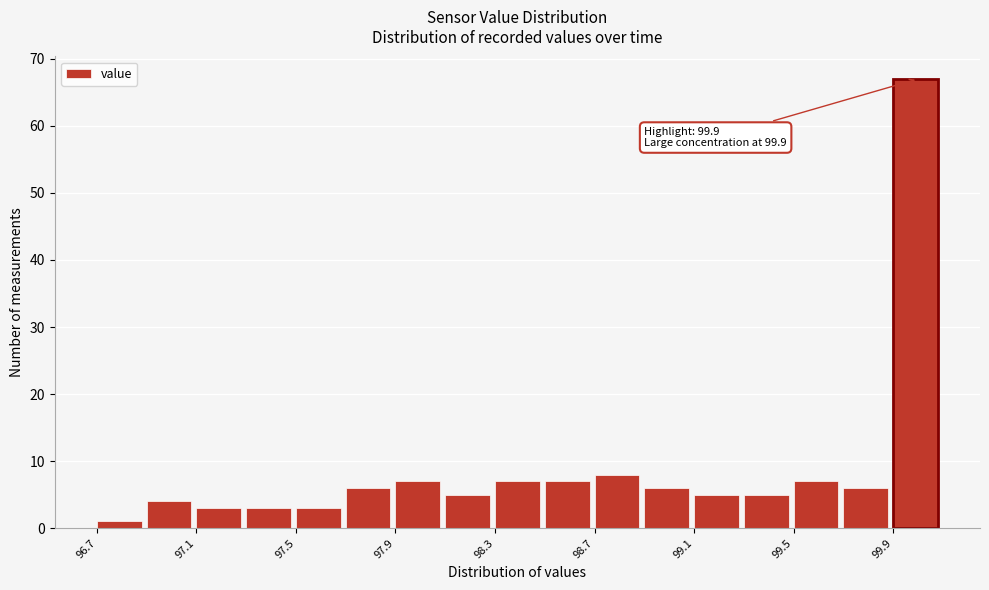

Which range on the x-axis has the tallest bar?

99.9 to 100.1